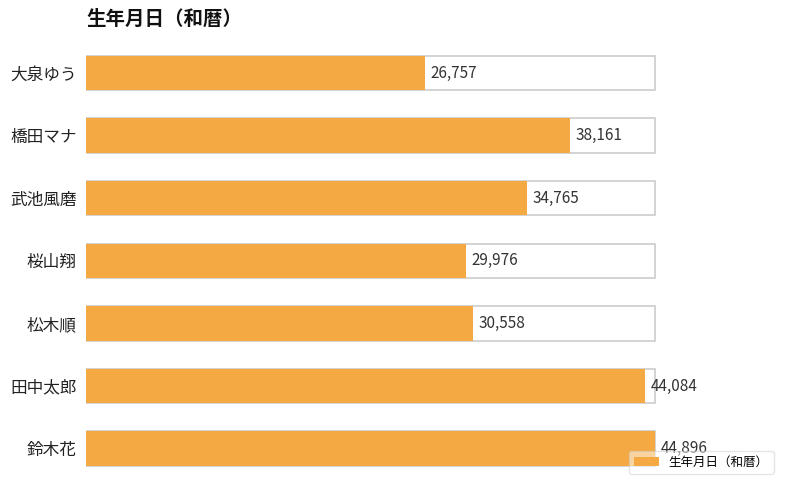

The chart shows a value of 40560 at 大泉ゆう. True or false?

False